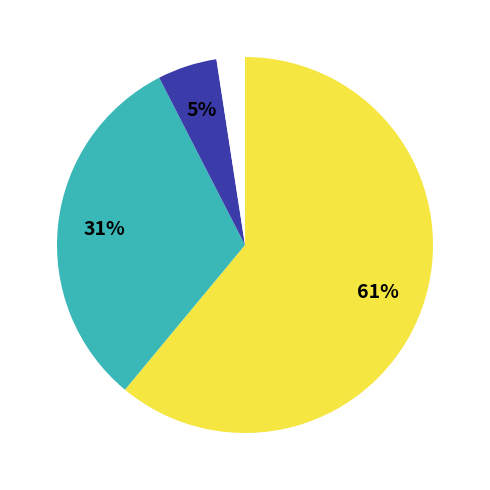

Does any single category account for the majority?

Yes